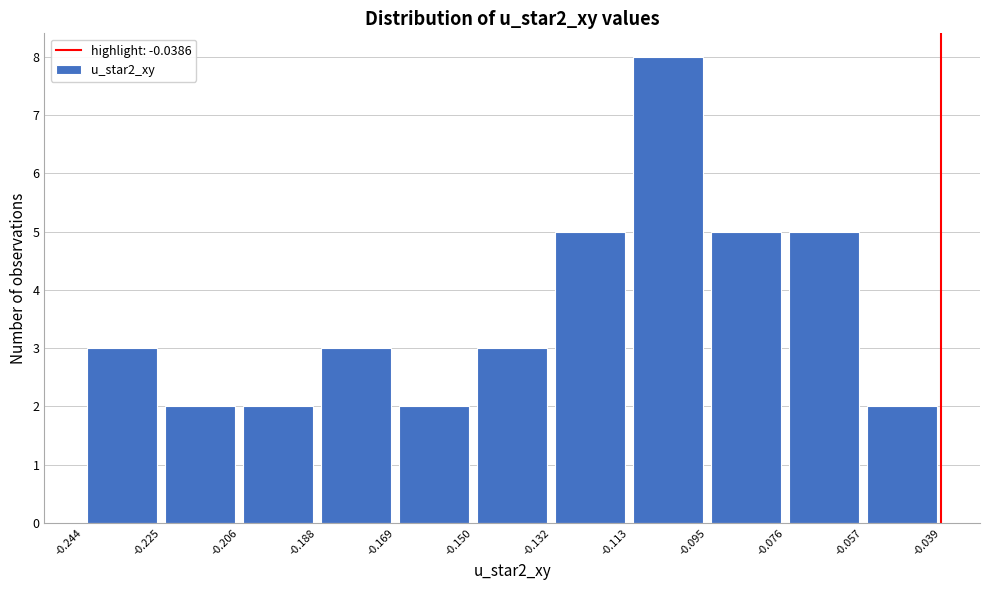

What is the height of the bar covering -0.113 to -0.095 on the x-axis? The values are not printed on the chart, so give them approximately, as read against the axis.

8